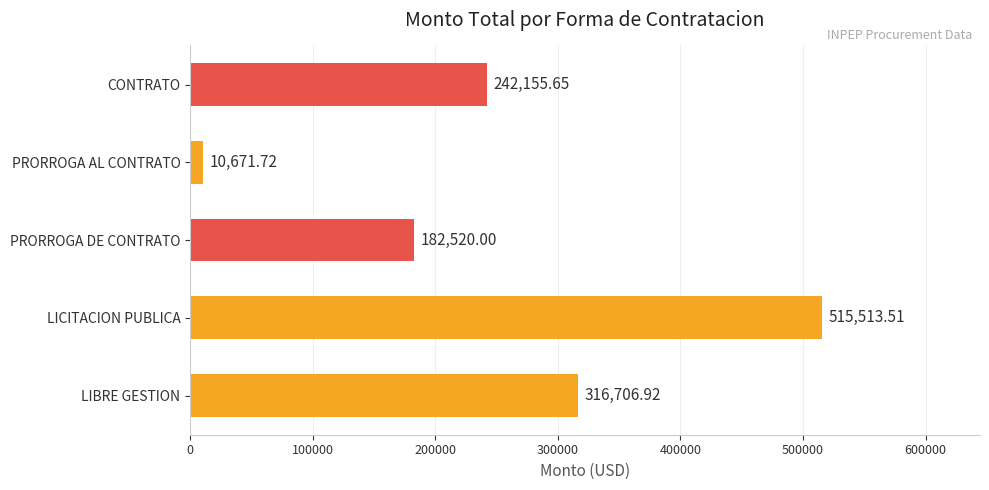

At which label is the value closest to 263092?

CONTRATO